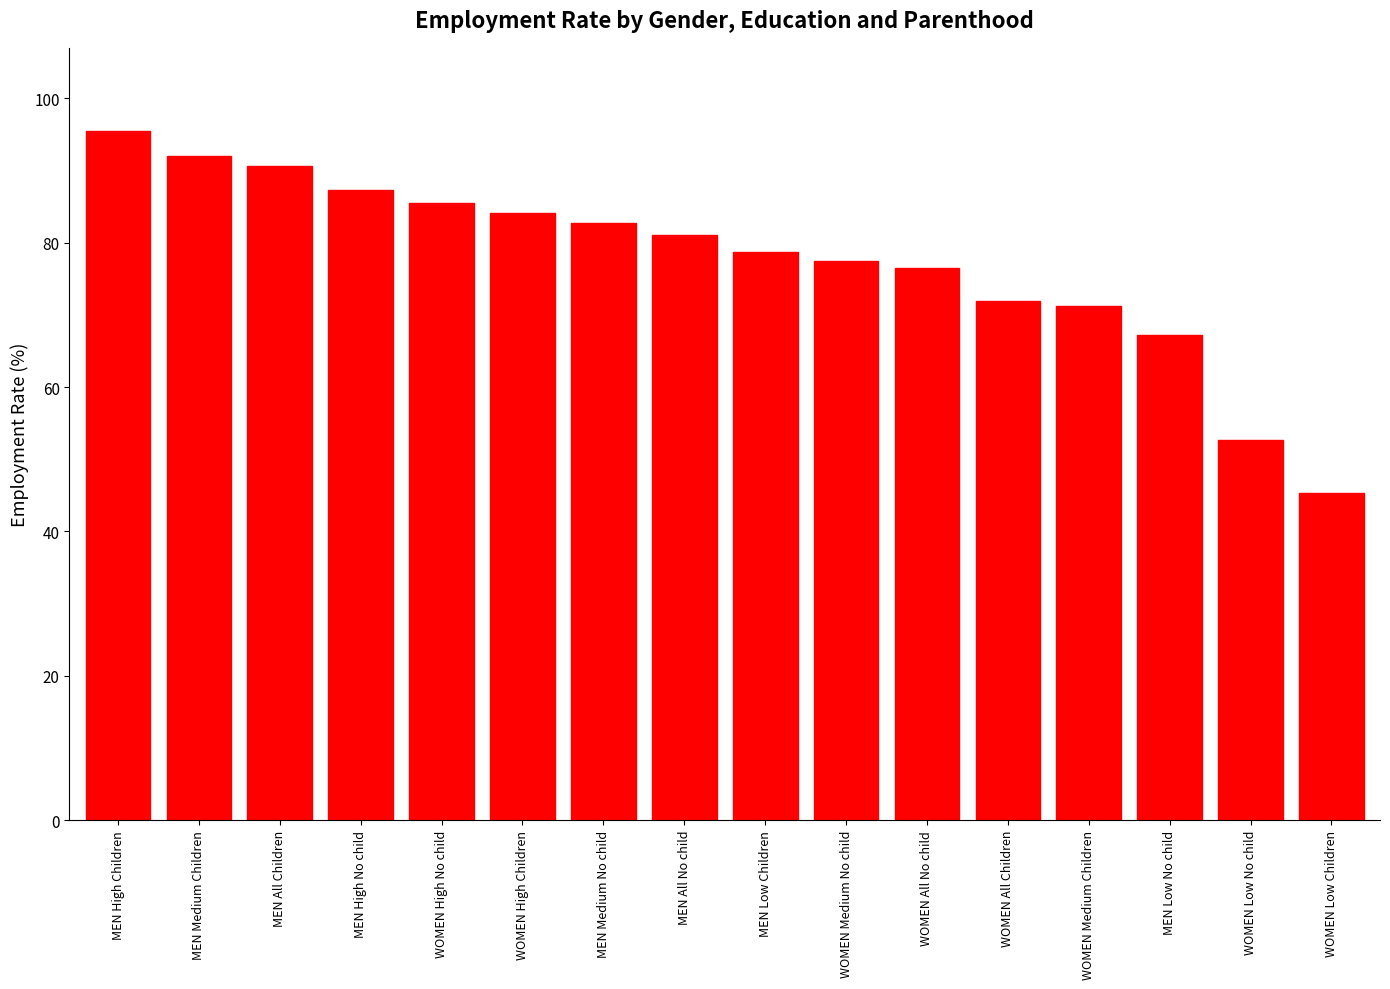

Which has a higher value, WOMEN Low No child or WOMEN High No child?

WOMEN High No child